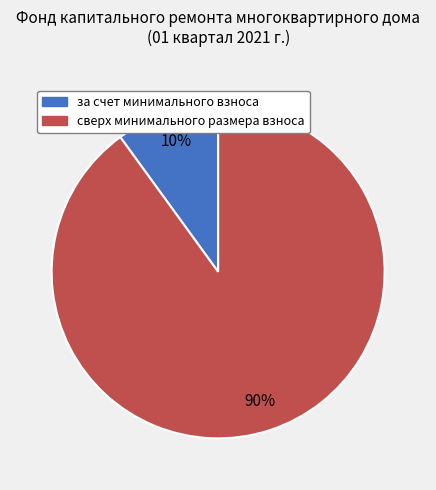

Is it true that сверх минимального размера взноса is 90% of the pie?

True